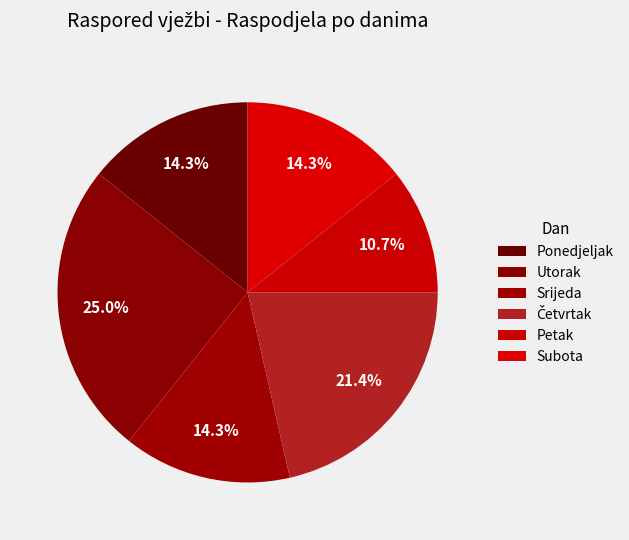

True or false: Četvrtak accounts for 29% of the total.

False